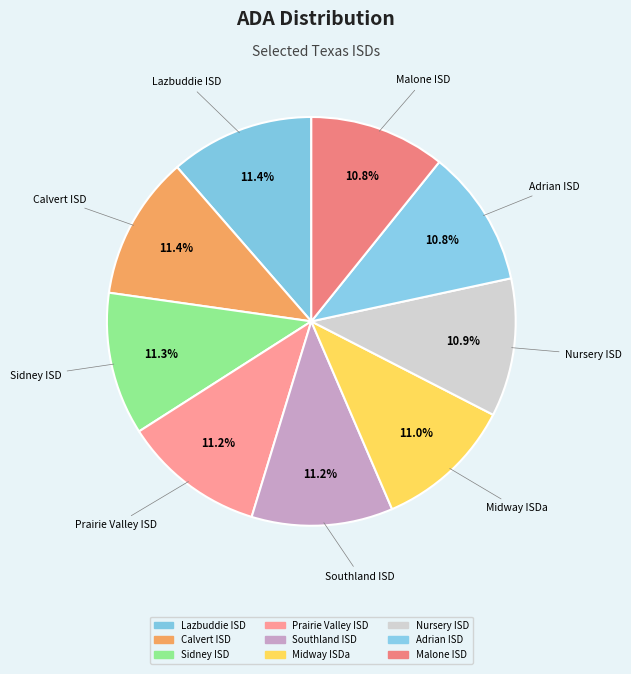

To the nearest percent, what portion does Sidney ISD represent?

11%